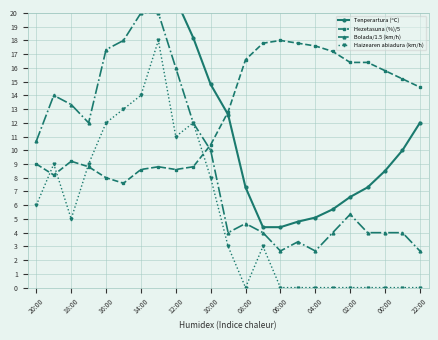

What is the highest value of the Hezetasuna (%)/5 series?

18.0